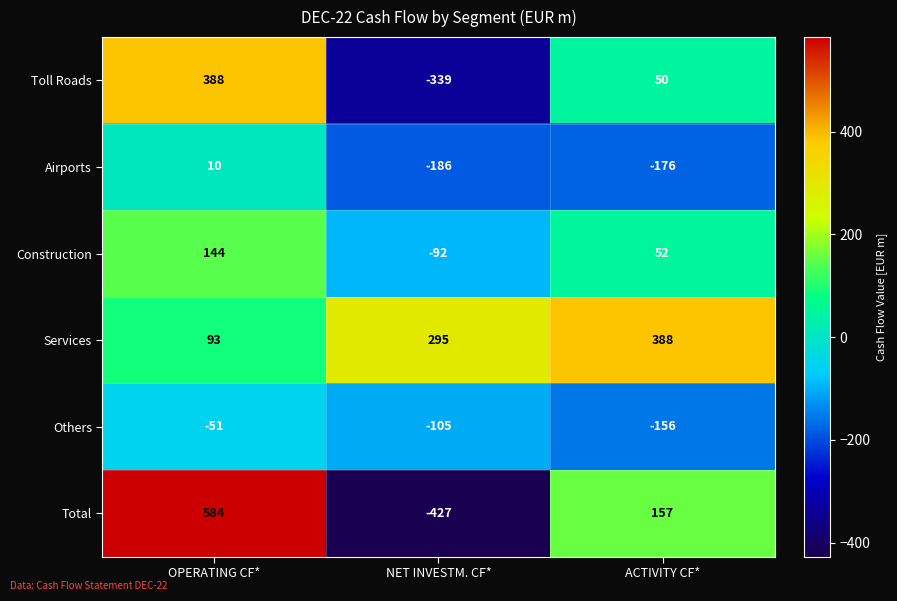

Is it true that Toll Roads equals 670 at OPERATING CF*?

False